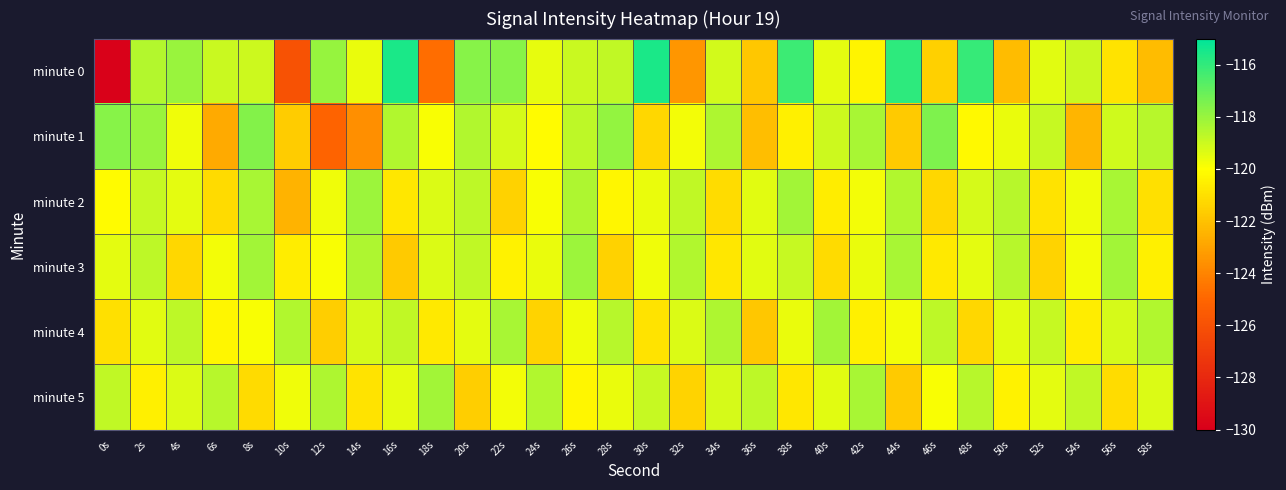

Between 14s and 58s, which series saw the biggest shift?

minute 1